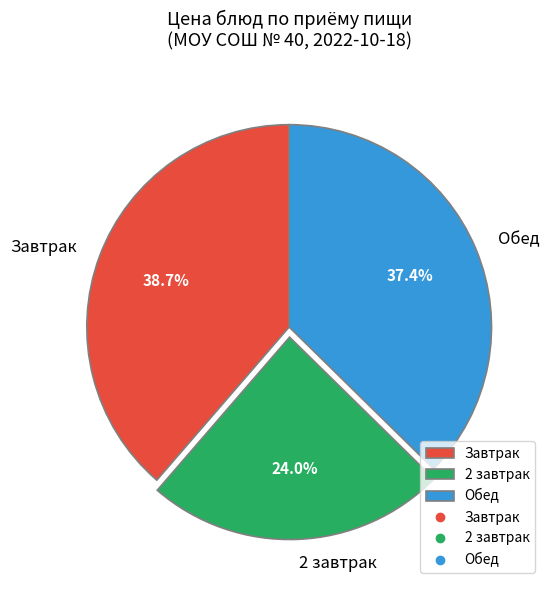

Does any single category account for the majority?

No